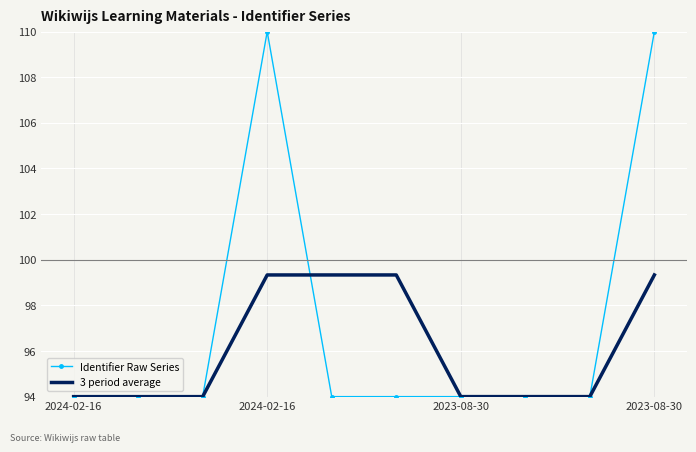

What is the sum of all Identifier Raw Series values?

972.0